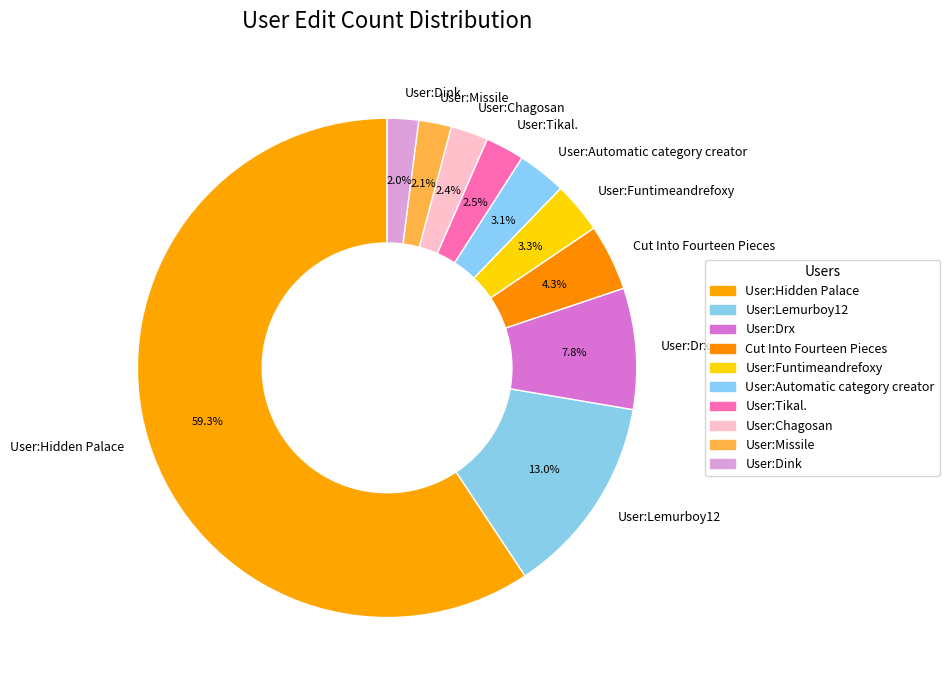

How many slices are in this pie chart?

10